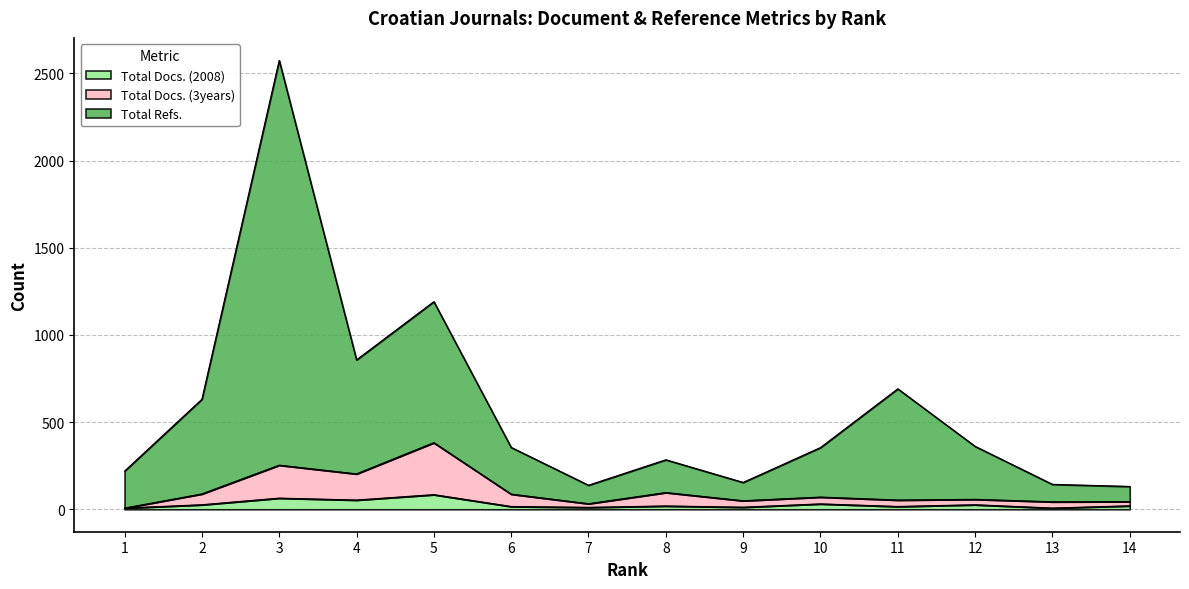

The value of Total Docs. (2008) at 1 is 5. True or false?

False